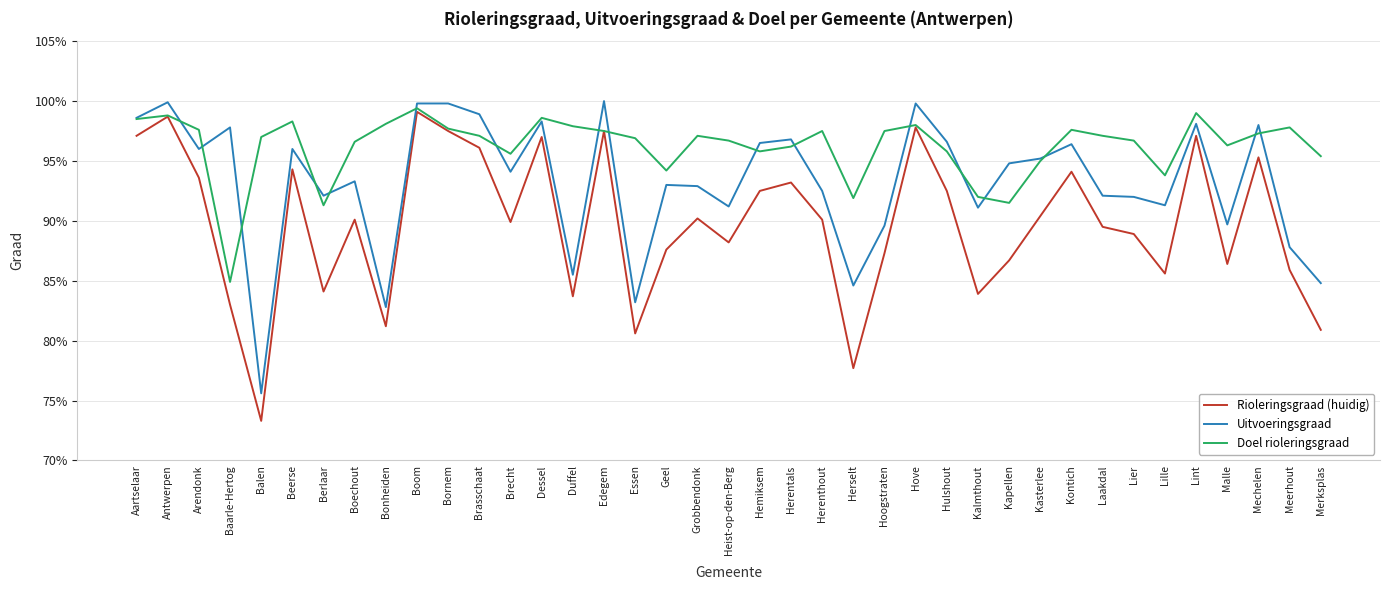

True or false: Rioleringsgraad (huidig) has more than 2 interior local peaks.

True